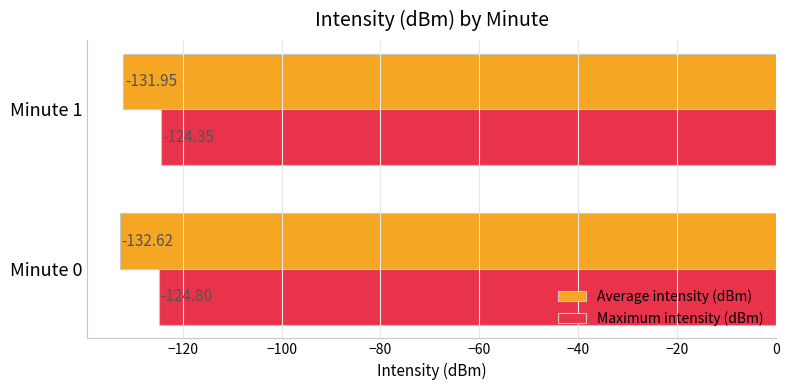

What is the spread (max minus min) of values at Minute 1?

7.6